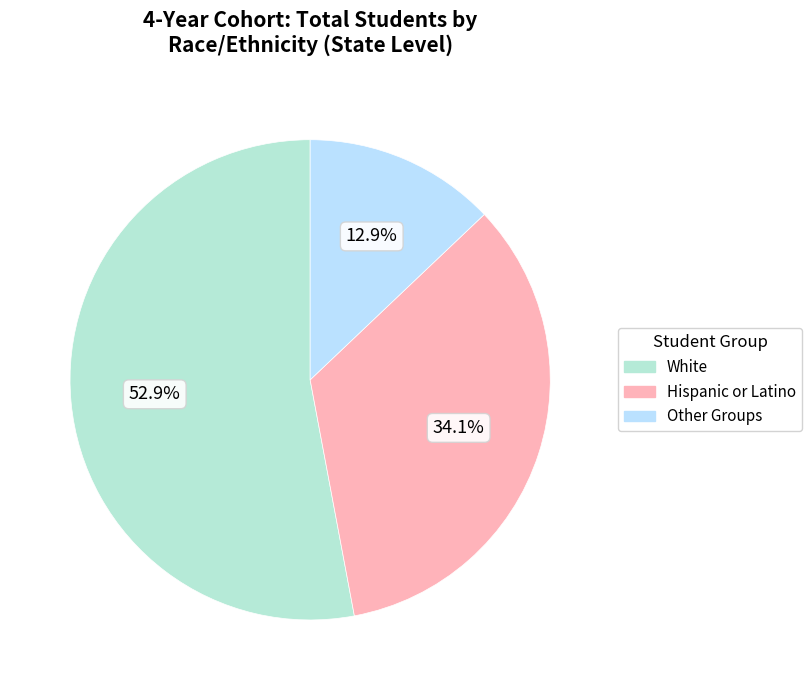

Does any single category account for the majority?

Yes